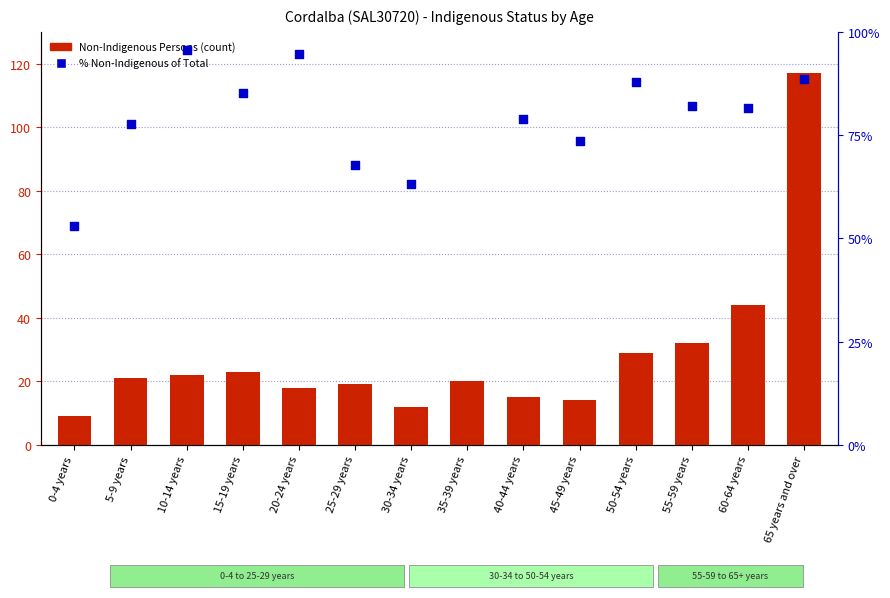

At which category is the sum across all series the highest?

65 years and over